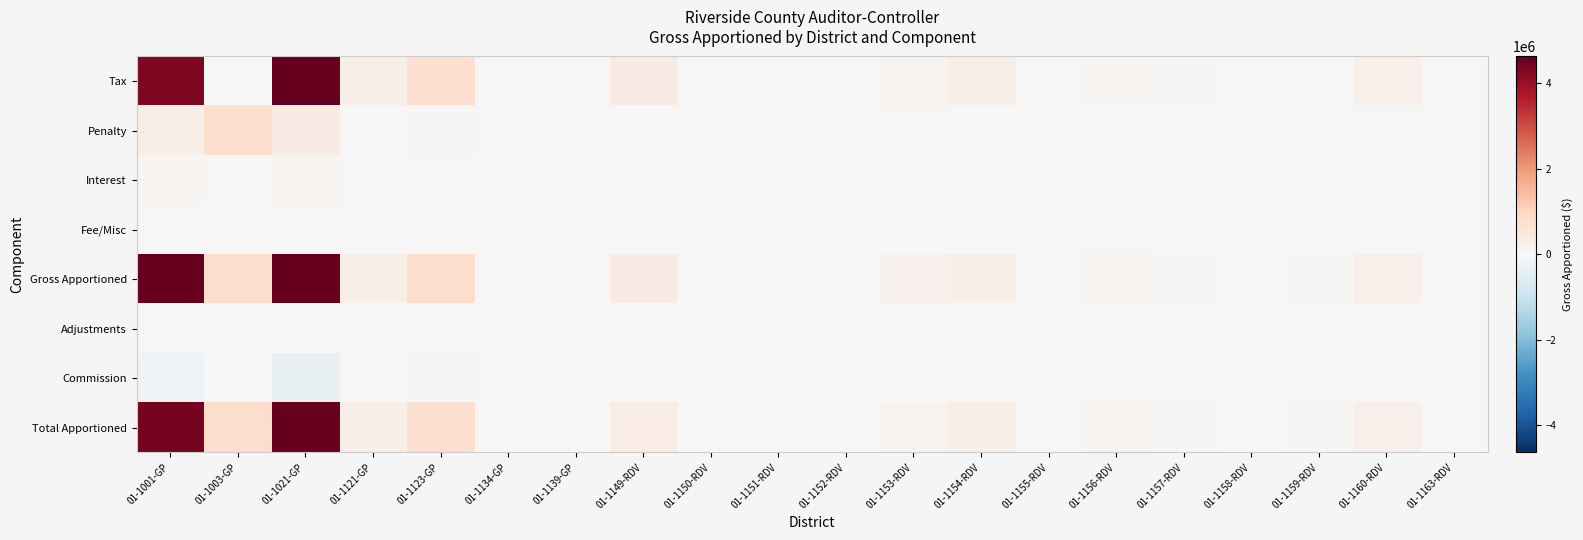

Reading right to left, extract all data points from this chart.

Tax: 01-1163-RDV=17308.4	01-1160-RDV=238797.2	01-1159-RDV=34902.8	01-1158-RDV=27214.7	01-1157-RDV=-38015.1	01-1156-RDV=128816.2	01-1155-RDV=18734.7	01-1154-RDV=266865.6	01-1153-RDV=165244.0	01-1152-RDV=1756.5	01-1151-RDV=4029.6	01-1150-RDV=148.3	01-1149-RDV=362505.4	01-1139-GP=4573.1	01-1134-GP=11416.3	01-1123-GP=766829.8	01-1121-GP=278461.5	01-1021-GP=6190239.5	01-1003-GP=0.0	01-1001-GP=4328557.7
Penalty: 01-1163-RDV=1611.7	01-1160-RDV=6760.1	01-1159-RDV=3490.3	01-1158-RDV=2093.2	01-1157-RDV=-4797.4	01-1156-RDV=364.2	01-1155-RDV=1496.3	01-1154-RDV=4301.2	01-1153-RDV=12324.4	01-1152-RDV=193.7	01-1151-RDV=363.7	01-1150-RDV=7.4	01-1149-RDV=15275.1	01-1139-GP=281.9	01-1134-GP=707.7	01-1123-GP=47570.0	01-1121-GP=17274.6	01-1021-GP=384251.0	01-1003-GP=832025.2	01-1001-GP=268519.4
Interest: 01-1163-RDV=146.6	01-1160-RDV=0.0	01-1159-RDV=0.0	01-1158-RDV=110.5	01-1157-RDV=47.8	01-1156-RDV=279.9	01-1155-RDV=880.1	01-1154-RDV=142.4	01-1153-RDV=6545.8	01-1152-RDV=0.0	01-1151-RDV=328.8	01-1150-RDV=0.0	01-1149-RDV=1808.6	01-1139-GP=80.7	01-1134-GP=204.6	01-1123-GP=13779.4	01-1121-GP=5003.9	01-1021-GP=110651.3	01-1003-GP=0.0	01-1001-GP=77778.4
Fee/Misc: 01-1163-RDV=0.0	01-1160-RDV=0.0	01-1159-RDV=0.0	01-1158-RDV=0.0	01-1157-RDV=0.0	01-1156-RDV=0.0	01-1155-RDV=0.0	01-1154-RDV=0.0	01-1153-RDV=0.0	01-1152-RDV=0.0	01-1151-RDV=0.0	01-1150-RDV=0.0	01-1149-RDV=0.0	01-1139-GP=0.0	01-1134-GP=0.0	01-1123-GP=0.0	01-1121-GP=0.0	01-1021-GP=0.0	01-1003-GP=0.0	01-1001-GP=0.0
Gross Apportioned: 01-1163-RDV=19066.6	01-1160-RDV=245557.4	01-1159-RDV=38393.0	01-1158-RDV=29418.4	01-1157-RDV=-42764.7	01-1156-RDV=129460.3	01-1155-RDV=21111.1	01-1154-RDV=271309.3	01-1153-RDV=184114.3	01-1152-RDV=1950.2	01-1151-RDV=4722.1	01-1150-RDV=155.7	01-1149-RDV=379589.0	01-1139-GP=4935.6	01-1134-GP=12328.6	01-1123-GP=828179.2	01-1121-GP=300740.1	01-1021-GP=6685141.8	01-1003-GP=832025.2	01-1001-GP=4674855.5
Adjustments: 01-1163-RDV=0.0	01-1160-RDV=0.0	01-1159-RDV=0.0	01-1158-RDV=0.0	01-1157-RDV=0.0	01-1156-RDV=0.0	01-1155-RDV=0.0	01-1154-RDV=0.0	01-1153-RDV=0.0	01-1152-RDV=0.0	01-1151-RDV=0.0	01-1150-RDV=0.0	01-1149-RDV=0.0	01-1139-GP=0.0	01-1134-GP=0.0	01-1123-GP=0.0	01-1121-GP=0.0	01-1021-GP=9882.1	01-1003-GP=0.0	01-1001-GP=0.0
Commission: 01-1163-RDV=-961.9	01-1160-RDV=-11937.9	01-1159-RDV=-1744.8	01-1158-RDV=-1360.5	01-1157-RDV=-3106.2	01-1156-RDV=-6439.8	01-1155-RDV=-1065.3	01-1154-RDV=-14593.3	01-1153-RDV=-9084.5	01-1152-RDV=-96.8	01-1151-RDV=-201.4	01-1150-RDV=-7.4	01-1149-RDV=-18122.3	01-1139-GP=-252.5	01-1134-GP=-630.3	01-1123-GP=-42335.1	01-1121-GP=-15373.3	01-1021-GP=-341796.1	01-1003-GP=0.0	01-1001-GP=-238970.6
Total Apportioned: 01-1163-RDV=18104.8	01-1160-RDV=233619.4	01-1159-RDV=36648.2	01-1158-RDV=28057.9	01-1157-RDV=-45870.9	01-1156-RDV=123020.6	01-1155-RDV=20045.8	01-1154-RDV=256716.0	01-1153-RDV=175029.7	01-1152-RDV=1853.3	01-1151-RDV=4520.6	01-1150-RDV=148.3	01-1149-RDV=361466.7	01-1139-GP=4683.1	01-1134-GP=11698.3	01-1123-GP=785844.2	01-1121-GP=285366.8	01-1021-GP=6353227.8	01-1003-GP=832025.2	01-1001-GP=4435884.9